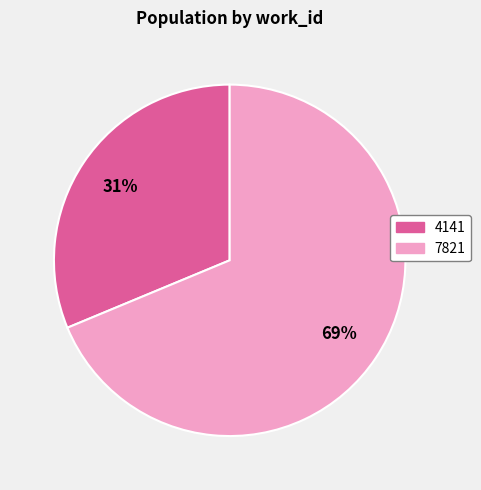

Count the number of slices in the pie.

2